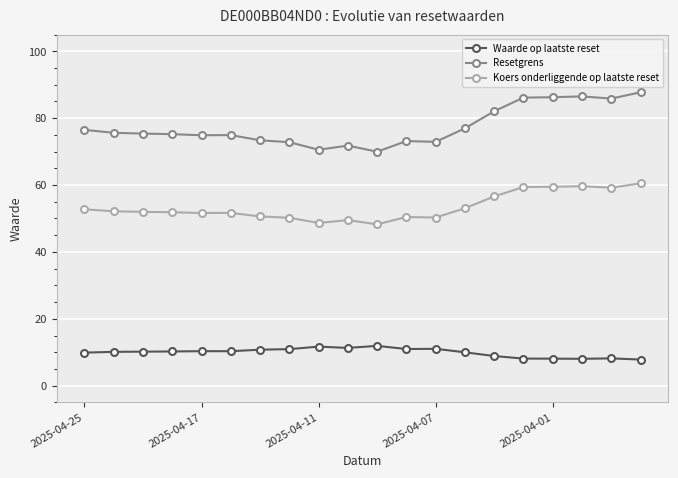

True or false: Resetgrens and Waarde op laatste reset intersect in this chart.

False